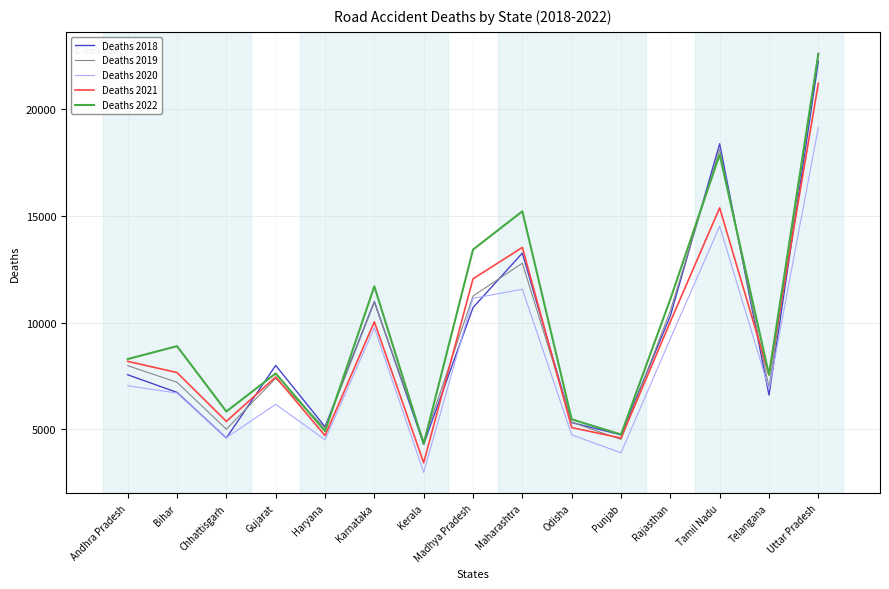

The value of Deaths 2018 at Madhya Pradesh is 16910. True or false?

False